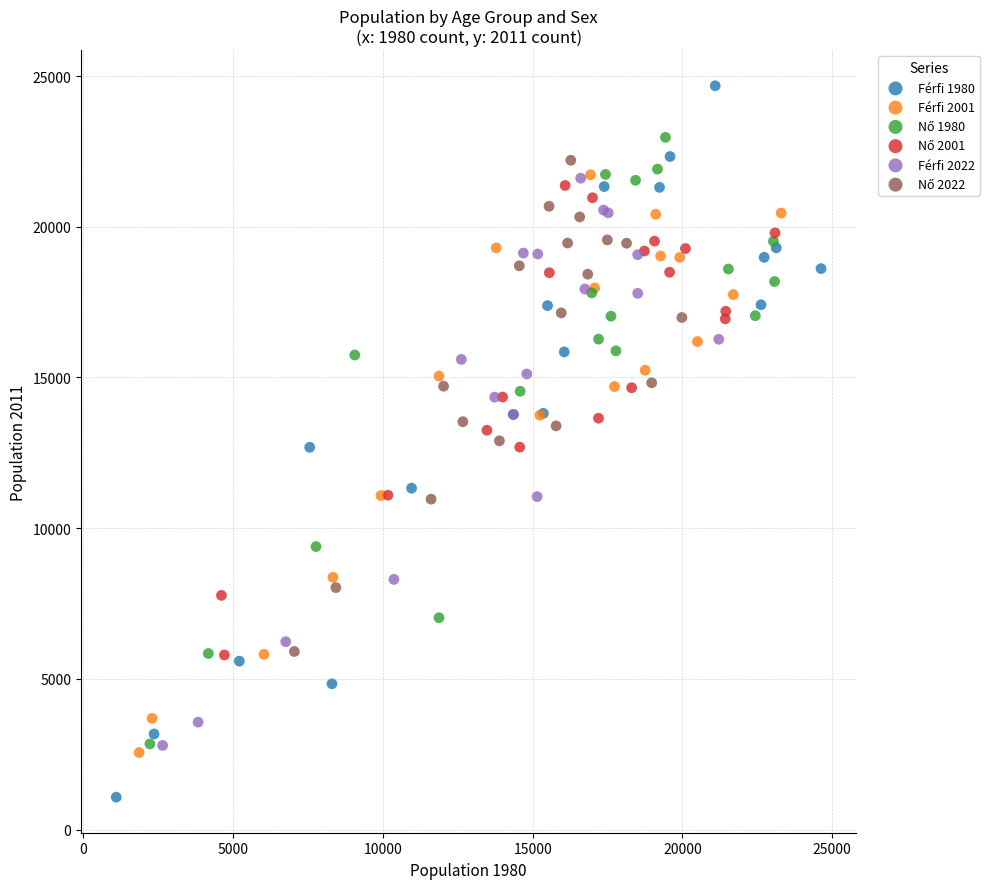

Which series contains the lowest Y value?

Férfi 1980